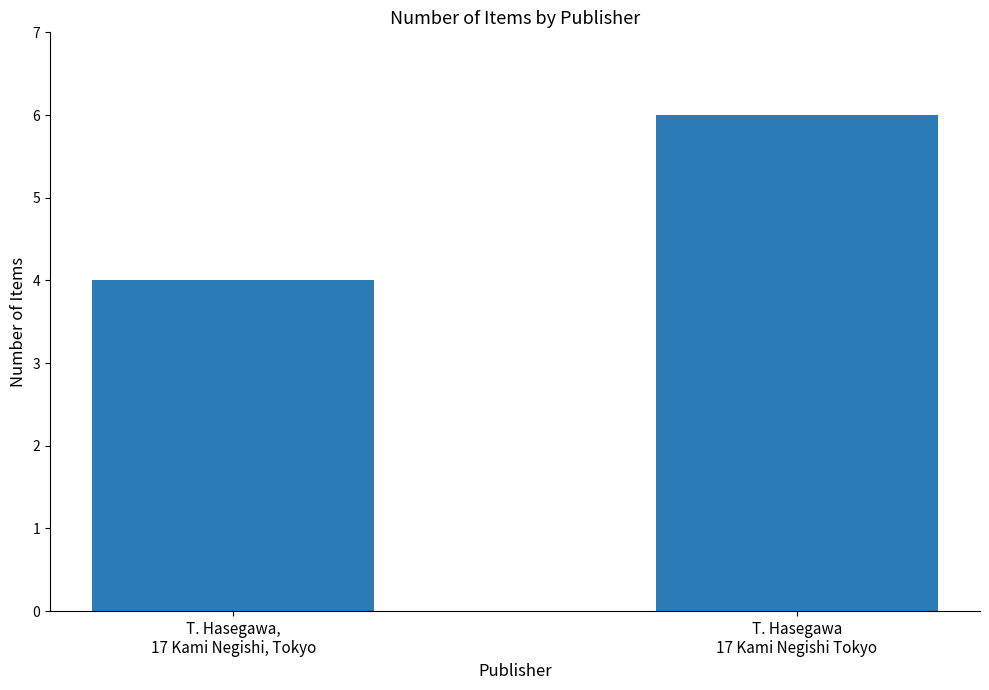

What is the label of the 2nd bar from the left?

T. Hasegawa
17 Kami Negishi Tokyo